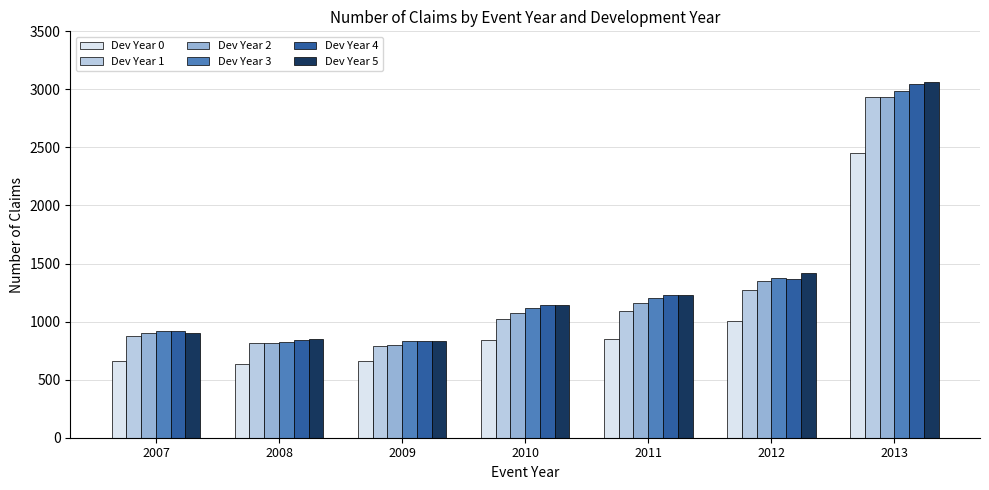

The value of Dev Year 5 at 2013 is 3064.8. True or false?

True